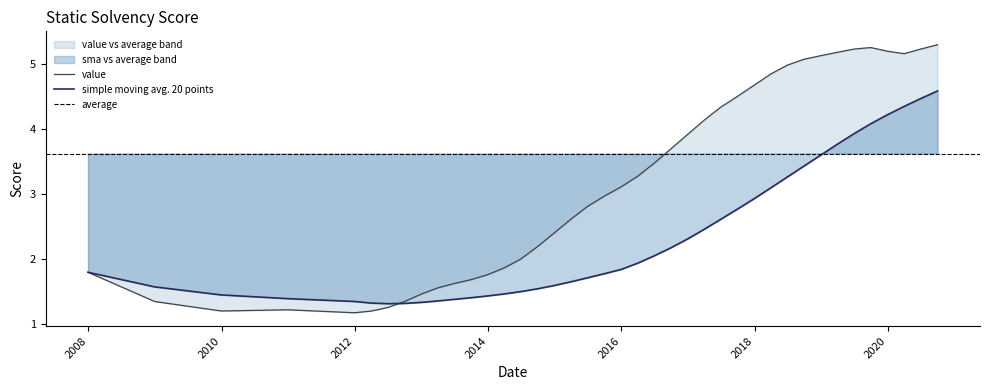

Read the value value at 2012-09-30.

1.4